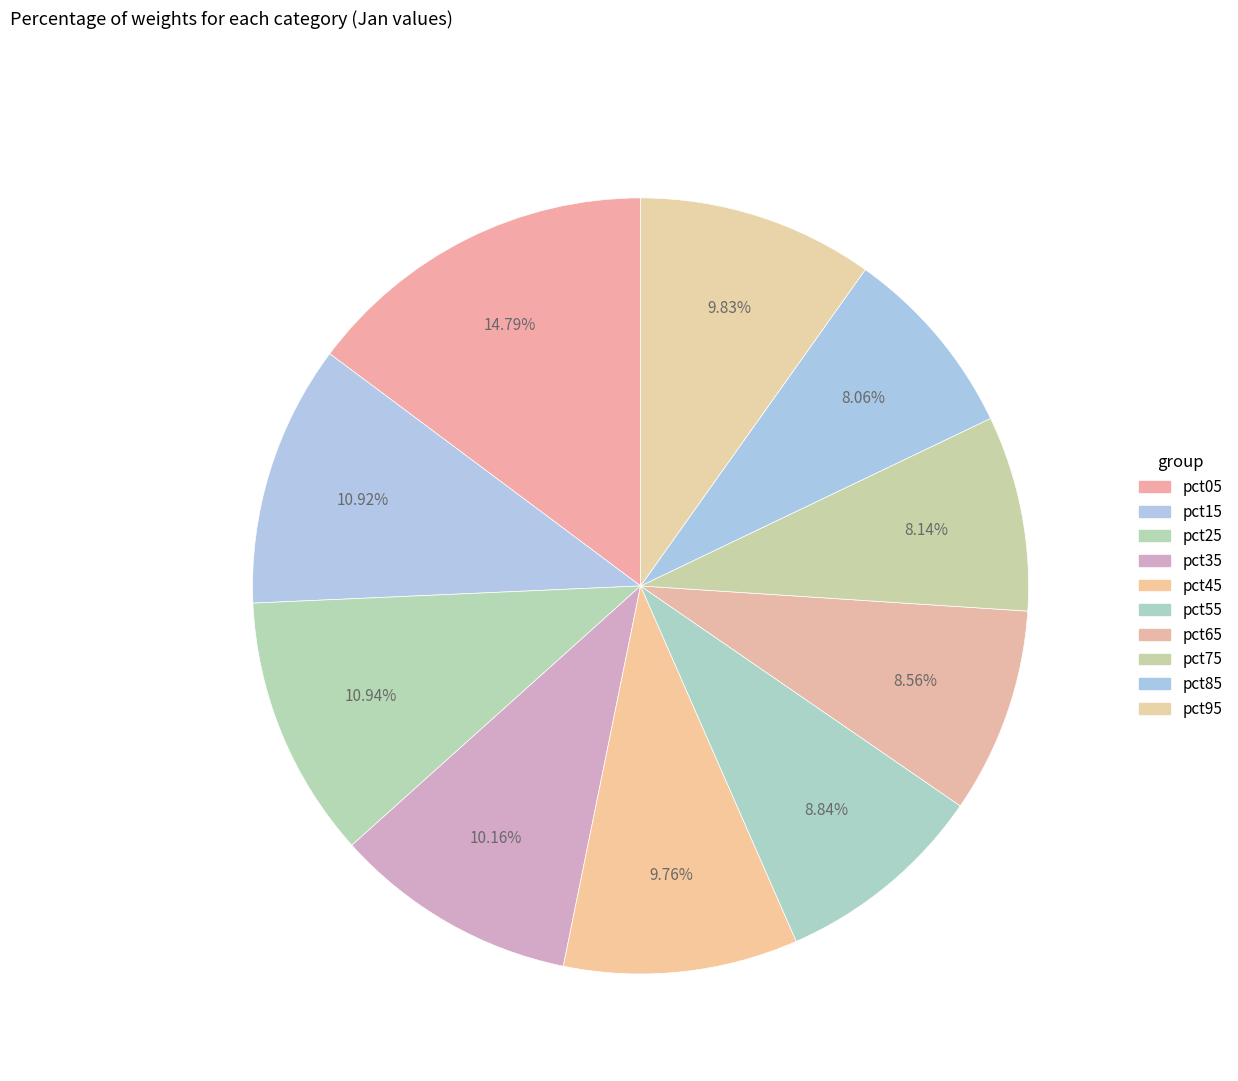

How much of the chart is everything except pct55?

91.2%